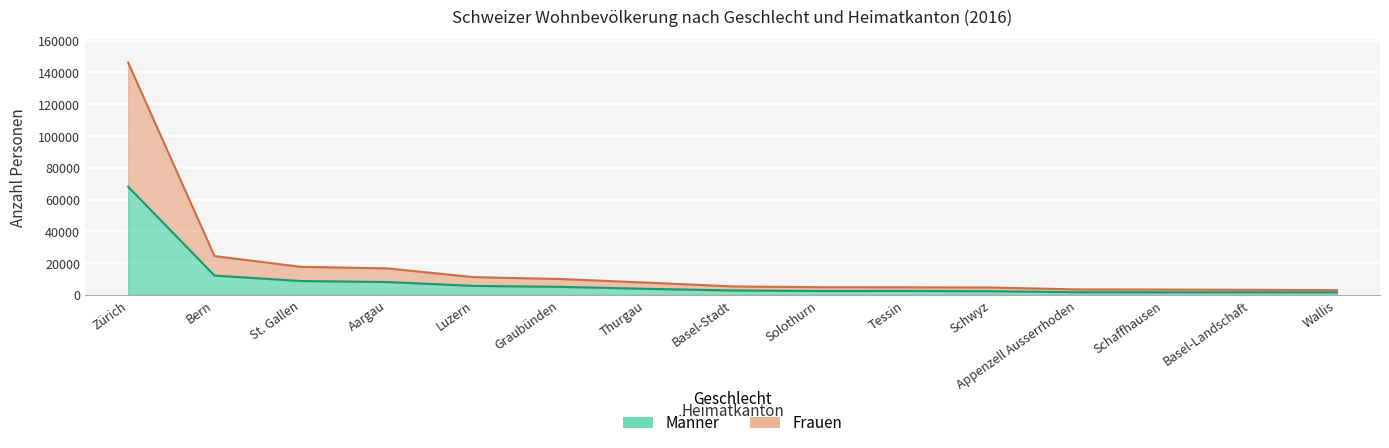

Which series has the largest total across all categories?

Frauen